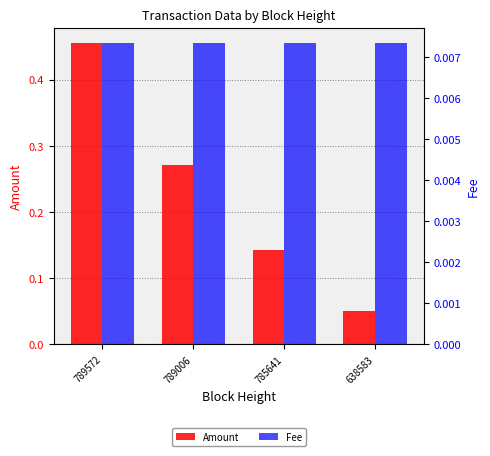

Between 789006 and 785641, which is larger?

789006